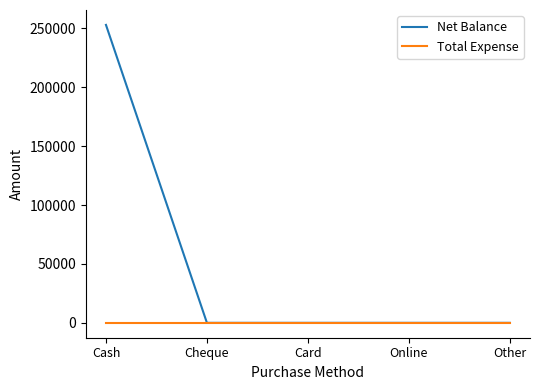

Which series has the widest spread of values?

Net Balance